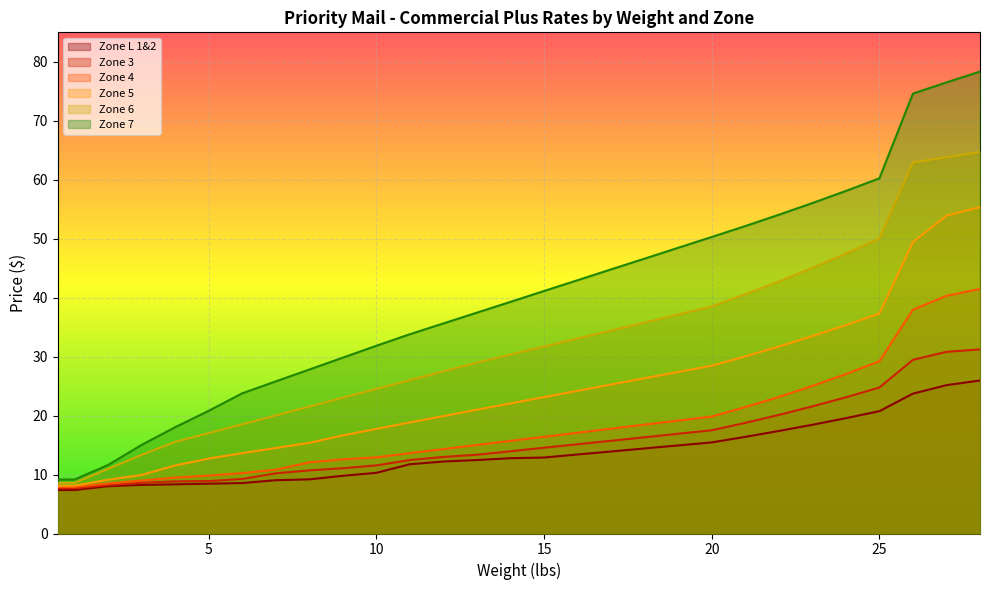

What position from the right is 4?

25